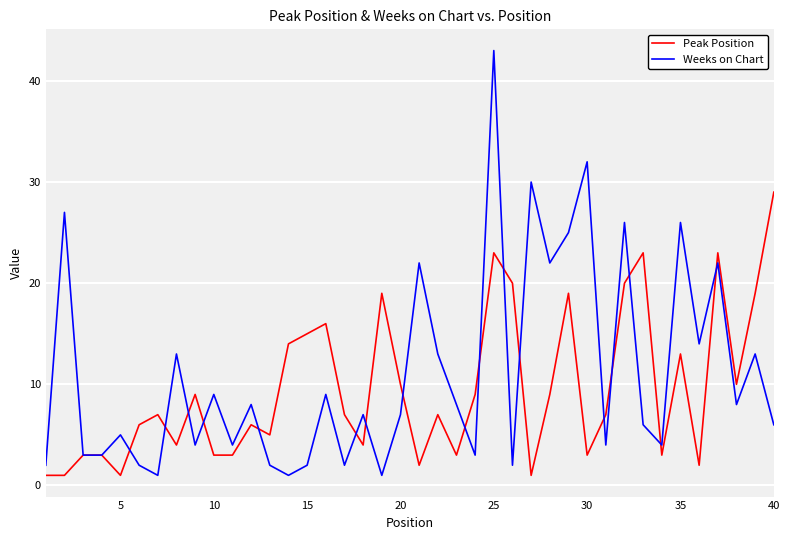

True or false: Weeks on Chart and Peak Position intersect in this chart.

True